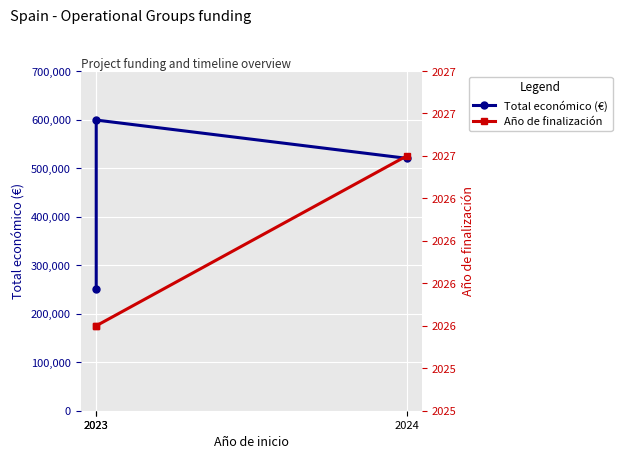

What is the difference between the maximum and minimum values in the Total económico (€) series?

348909